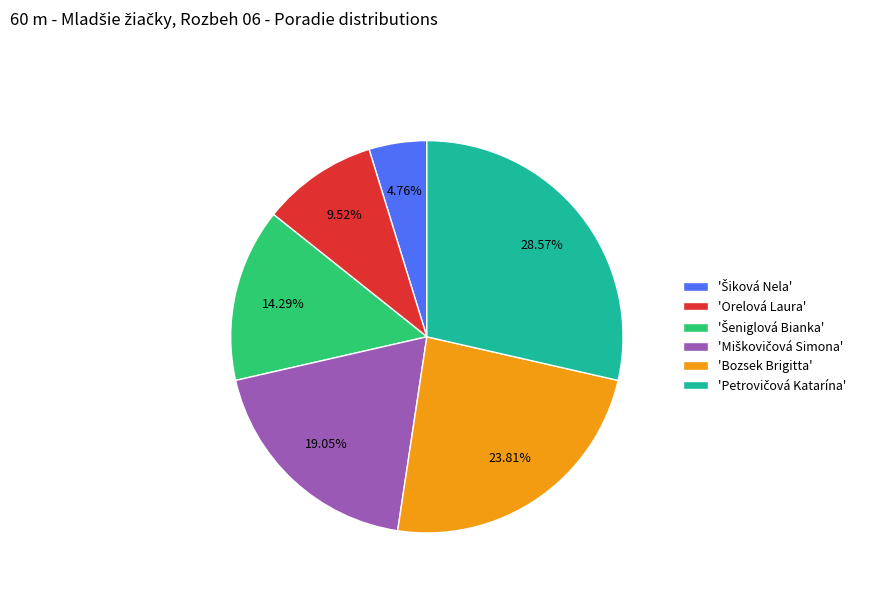

Is there a majority slice in this chart?

No